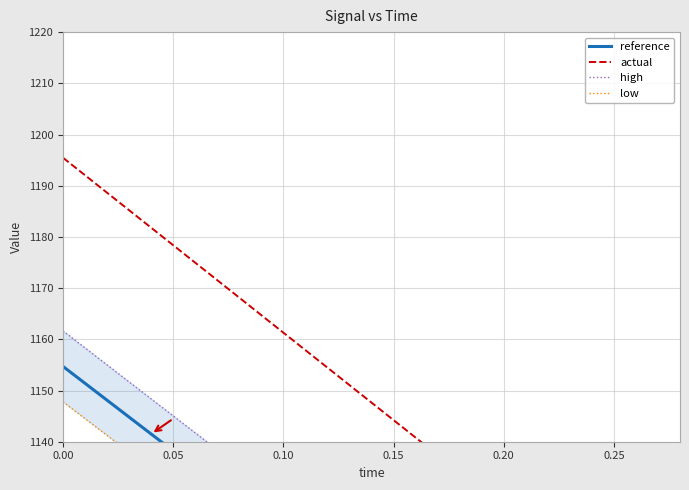

True or false: high has a value of 448.6 at 7.

False